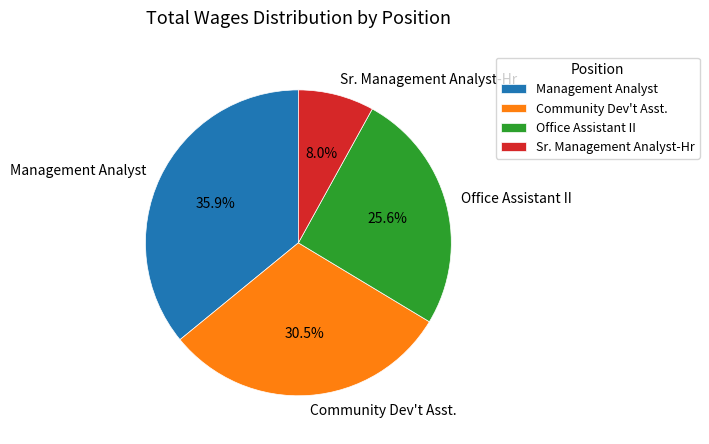

Which category has the biggest portion of the pie?

Management Analyst